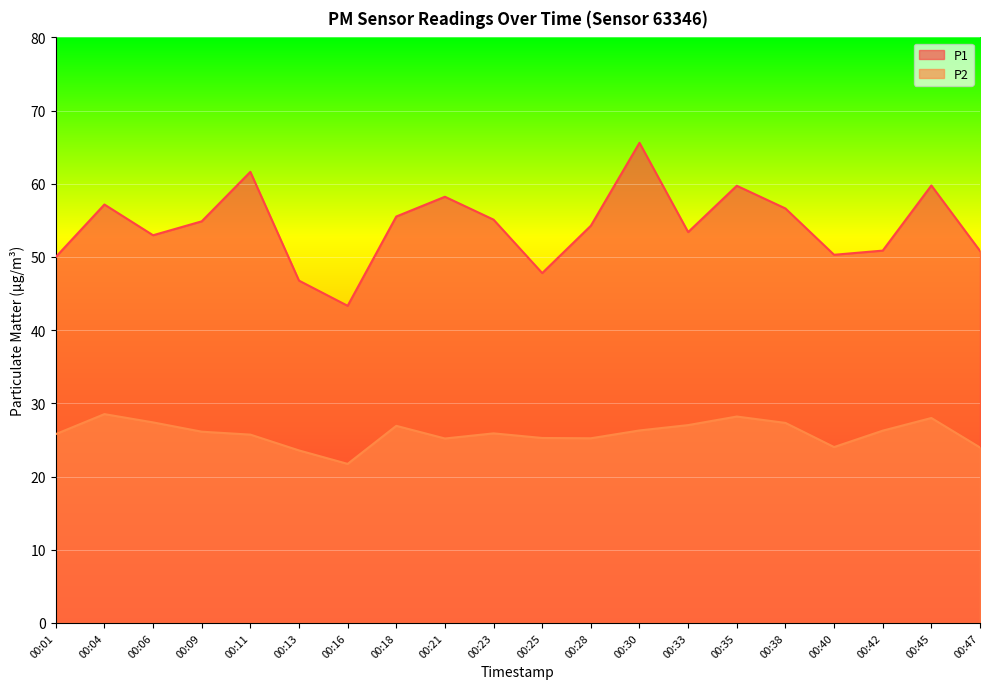

How many data points in P1 are less than 54?

9